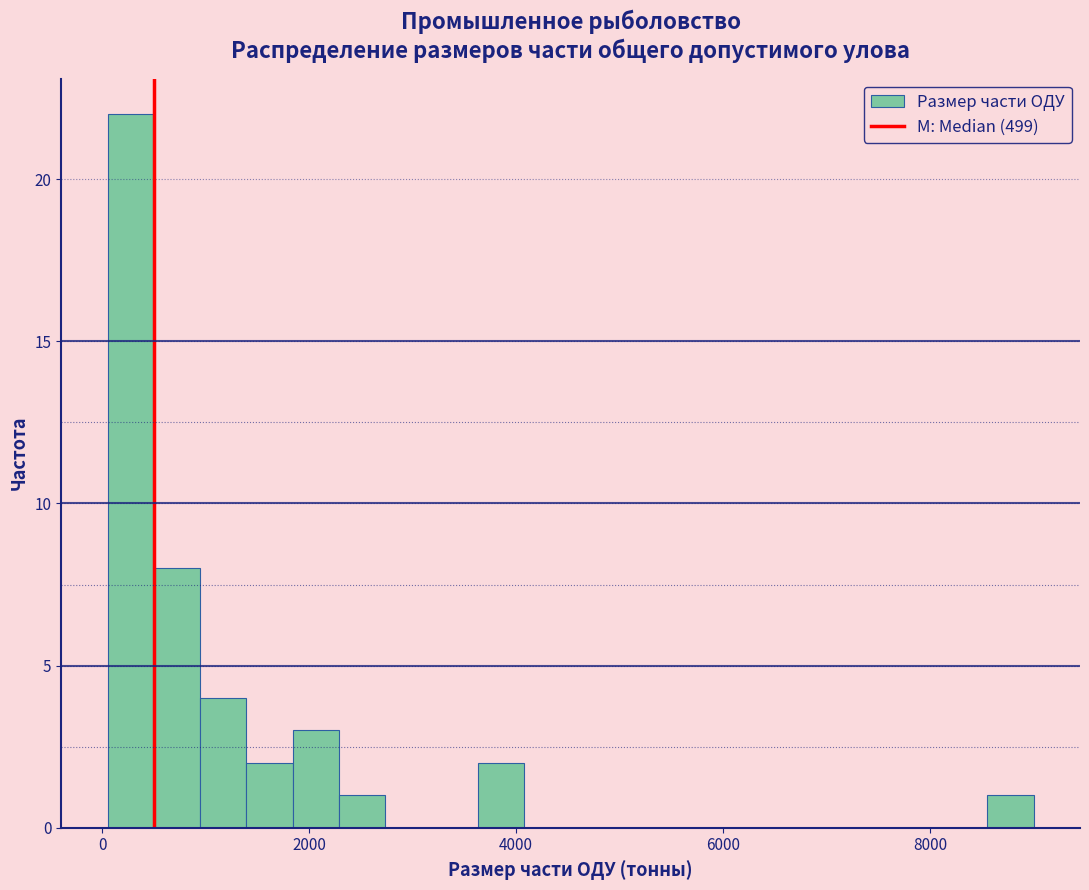

Around what value on the x-axis is the tallest bar? Give the approximate position of its centre, as read against the axis.

200